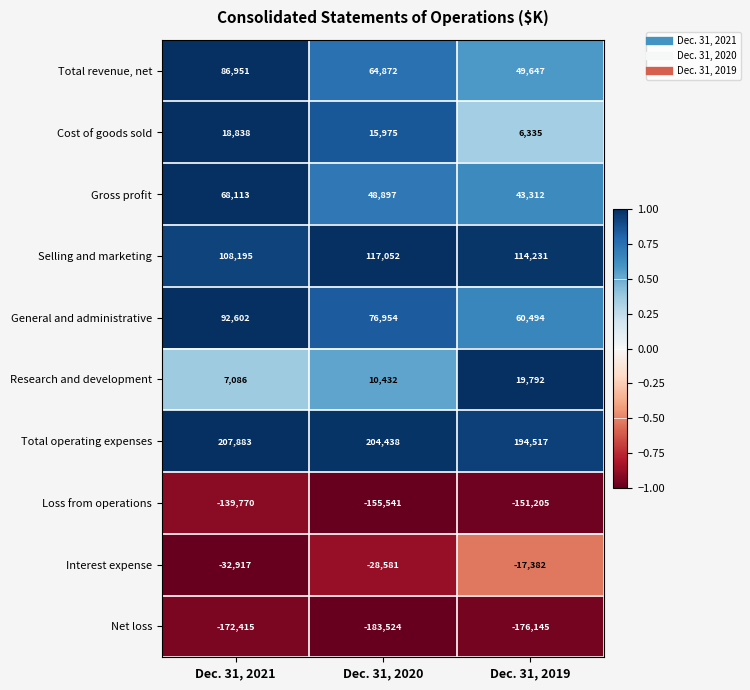

What is the total value across all series at Dec. 31, 2021?

244566